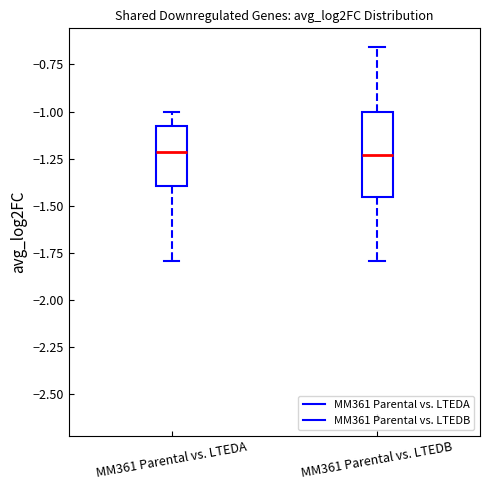

Reading left to right, transcribe this box plot: for each box, give where its median line is, the range the box spans, and where its two whiskers end, as read against the y-axis. The values are not printed on the chart, so give them approximately, as read against the axis.

MM361 Parental vs. LTEDA: median -1.20, box -1.40 to -1.10, whiskers -1.80 to -1.00
MM361 Parental vs. LTEDB: median -1.25, box -1.45 to -1.00, whiskers -1.80 to -0.65